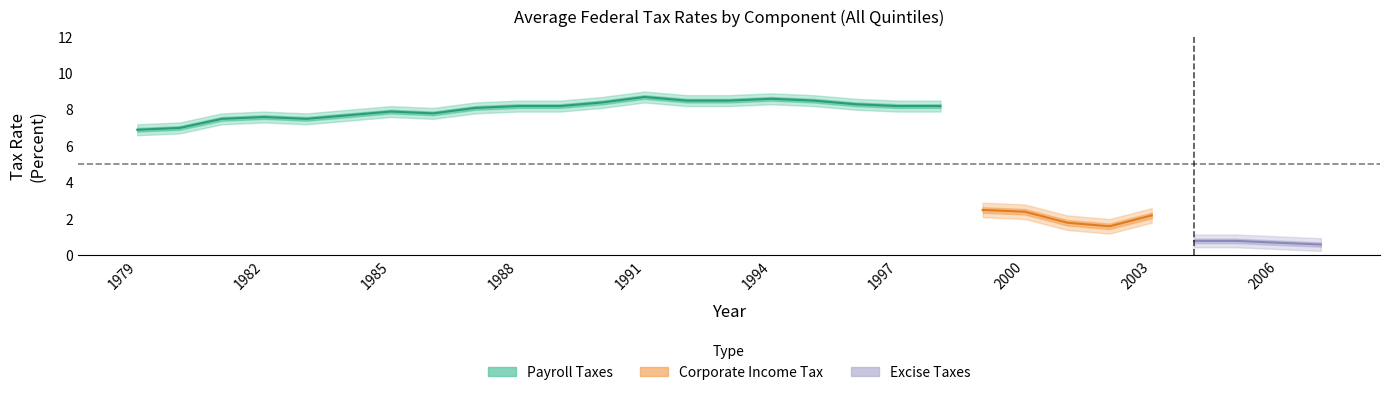

How many lines are shown in the chart?

3